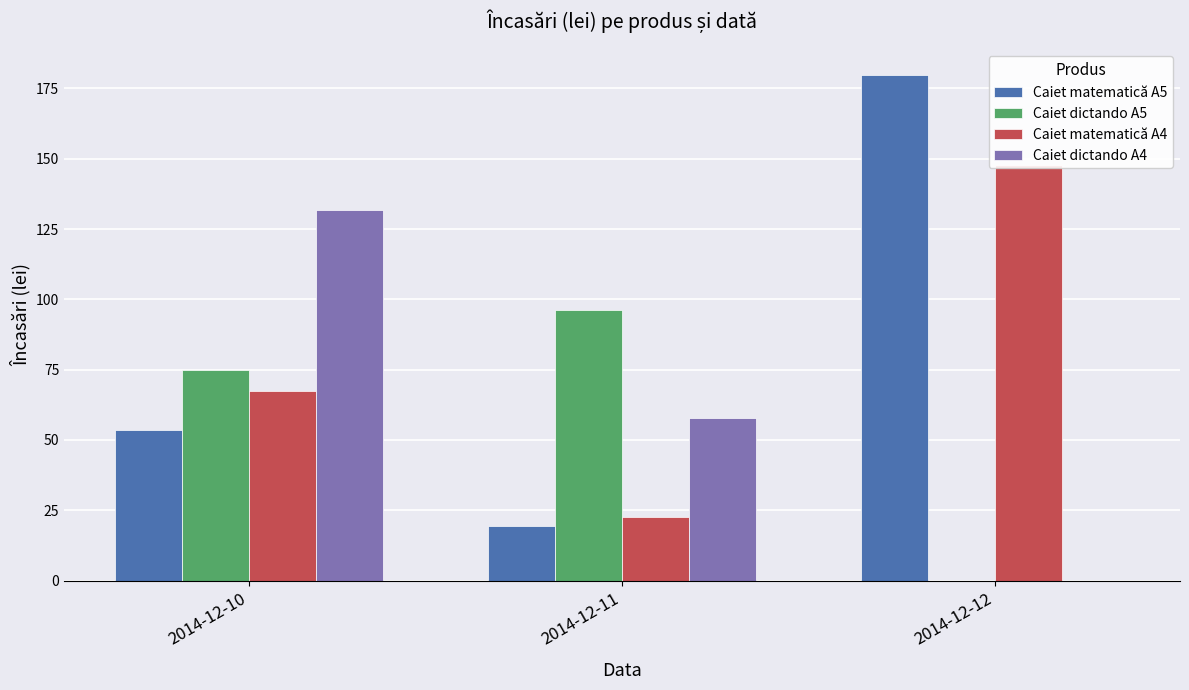

What are all the series names shown in the legend?

Caiet matematică A5, Caiet dictando A5, Caiet matematică A4, Caiet dictando A4